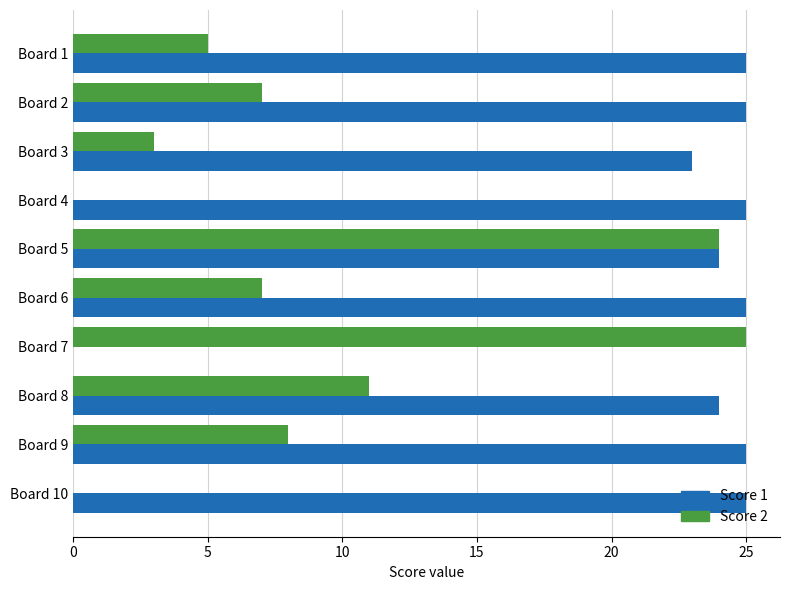

How many positive values does the Score 1 series have?

9